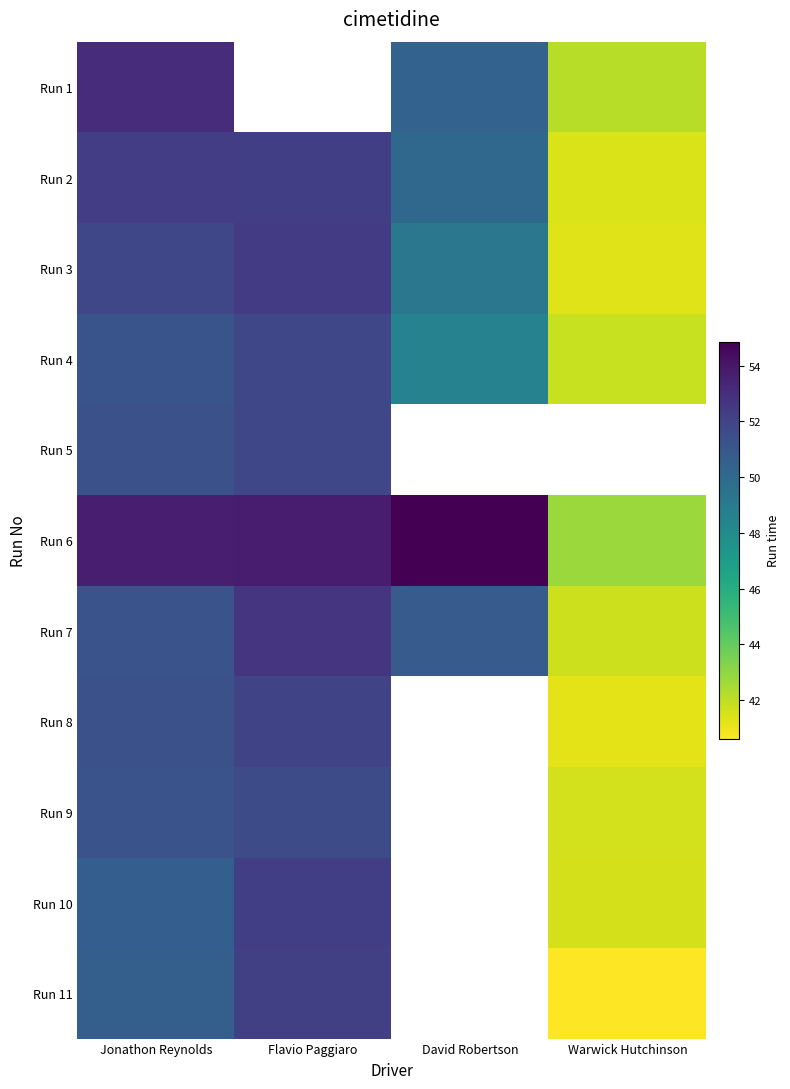

What is the difference between the Run 2 values at Flavio Paggiaro and David Robertson?

2.1